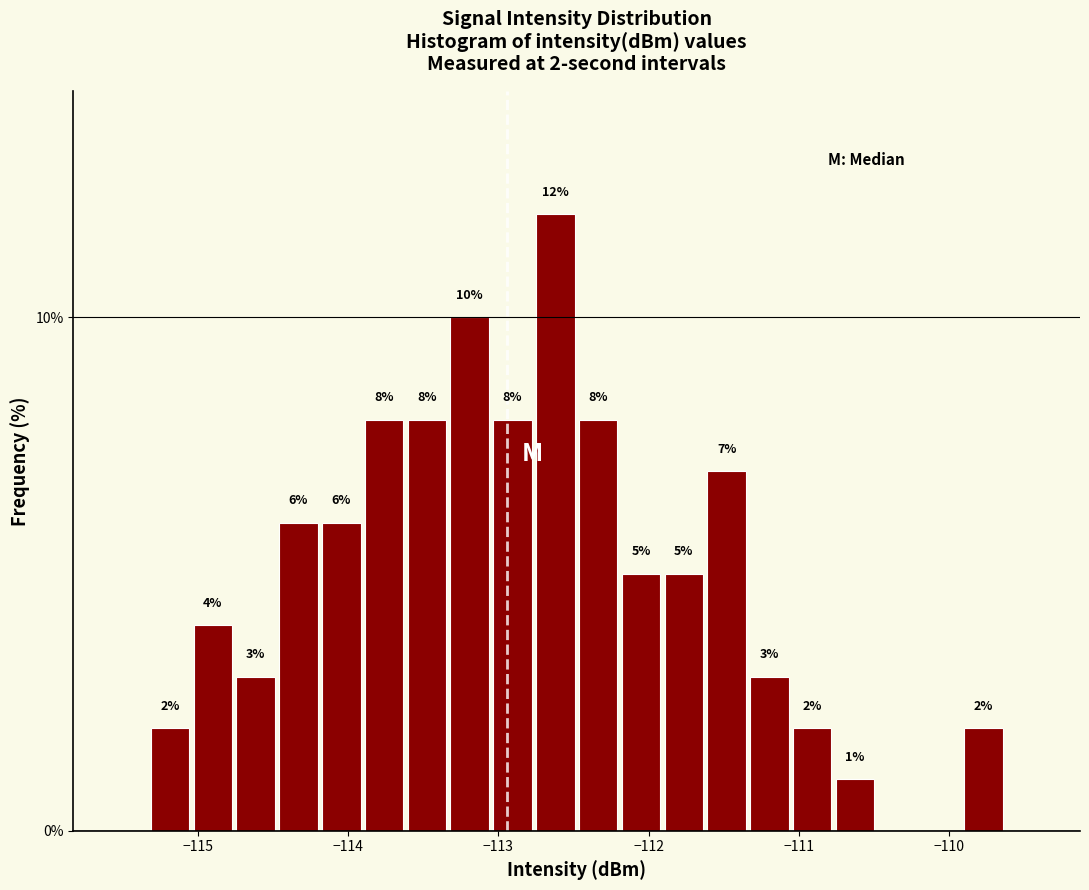

Read against the x-axis, roughly where is the centre of the tallest bar?

-112.6